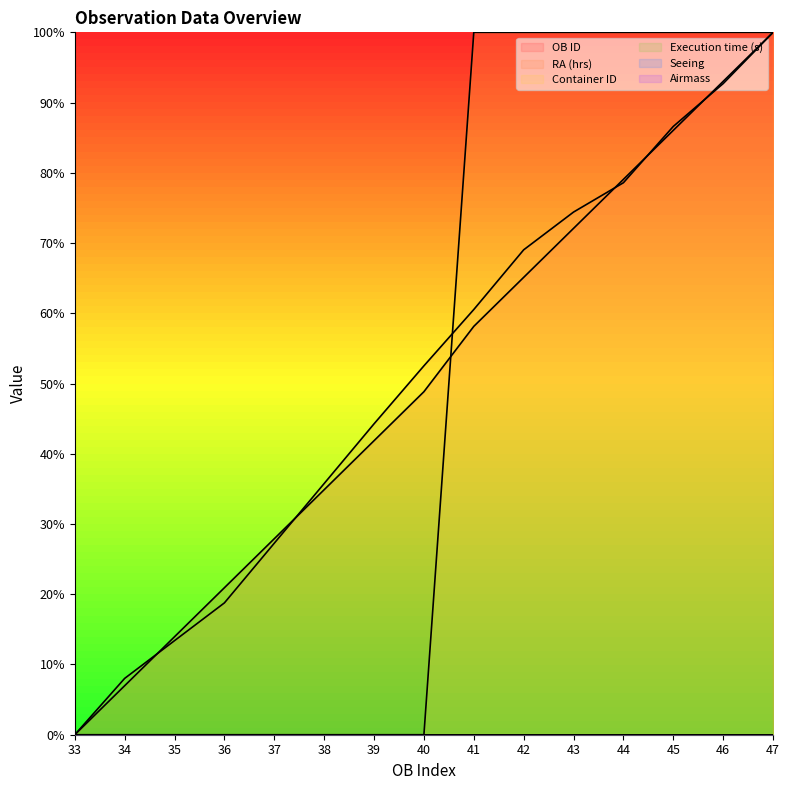

Reading left to right, list all the values displayed in this chart.

OB ID: 0.0	0.1	0.1	0.2	0.3	0.3	0.4	0.5	0.6	0.7	0.7	0.8	0.9	0.9	1.0
RA (hrs): 0.0	0.1	0.1	0.2	0.3	0.4	0.4	0.5	0.6	0.7	0.7	0.8	0.9	0.9	1.0
Container ID: 0.0	0.0	0.0	0.0	0.0	0.0	0.0	0.0	1.0	1.0	1.0	1.0	1.0	1.0	1.0